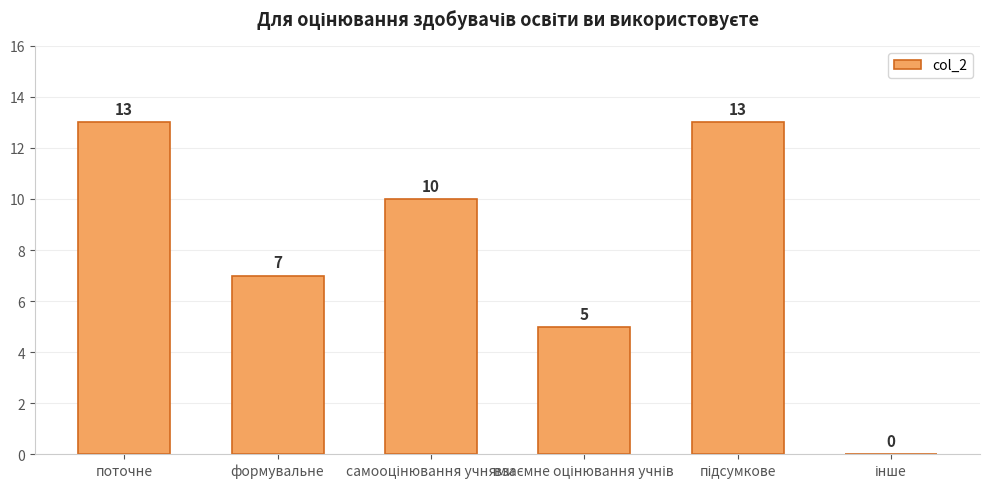

What is the maximum value shown in the chart?

13